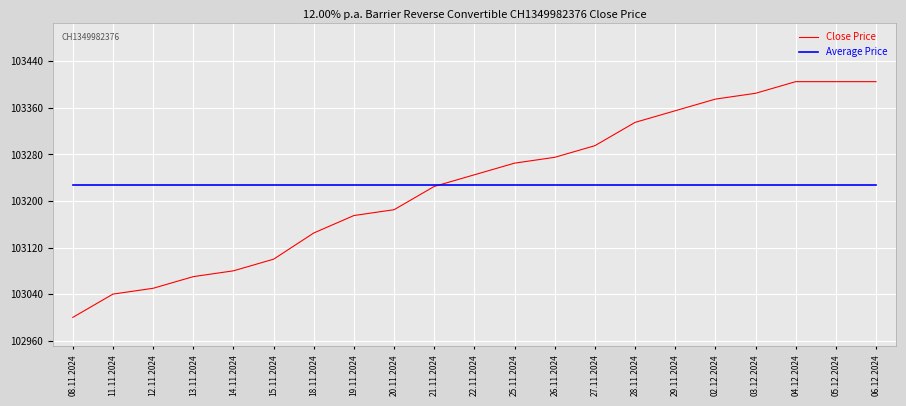

Is the value of Average Price at 15.11.2024 greater than the value of Close Price at 28.11.2024?

No